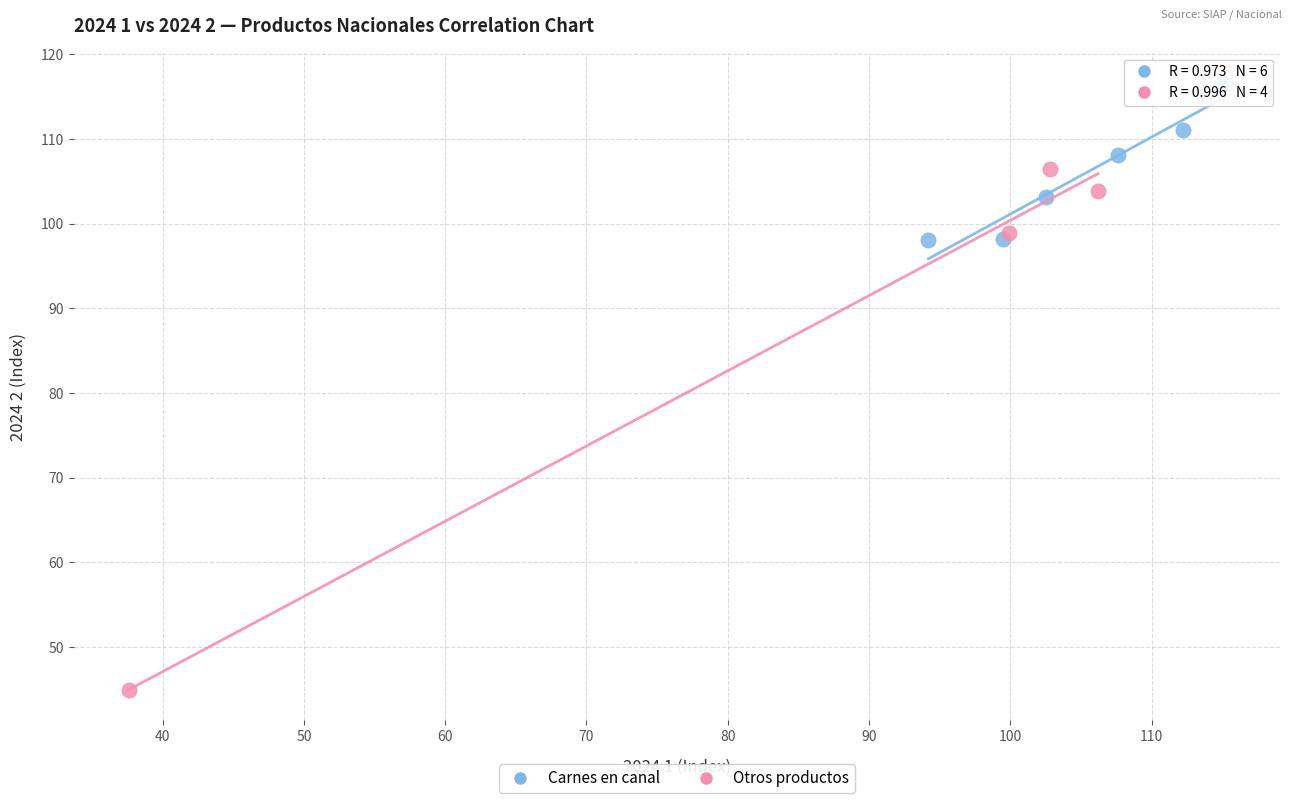

Which series reaches the minimum Y coordinate?

Otros productos